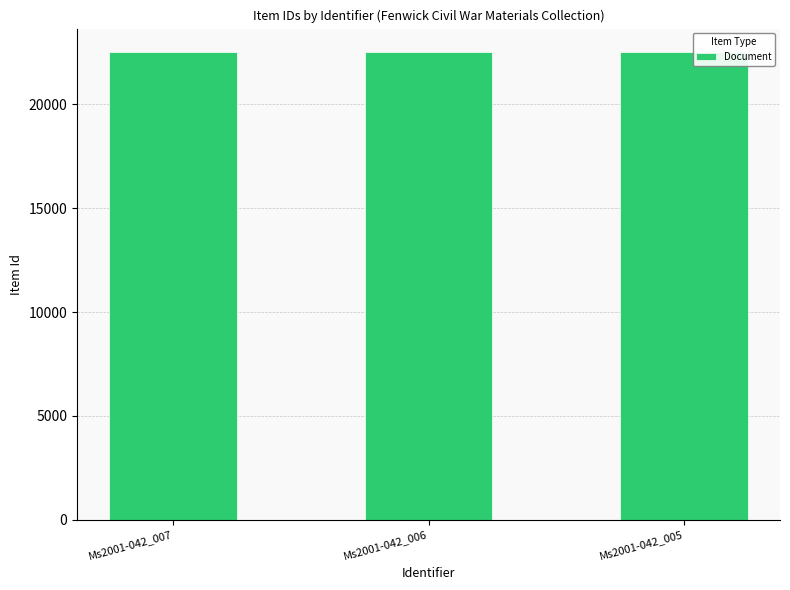

What is the maximum value shown in the chart?

22518